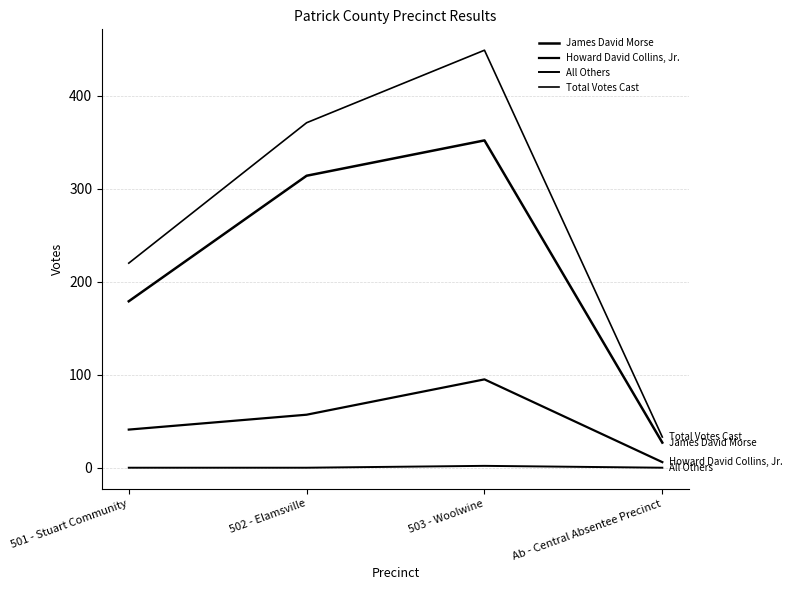

What is the value of the James David Morse point at the 4th from the left?

27